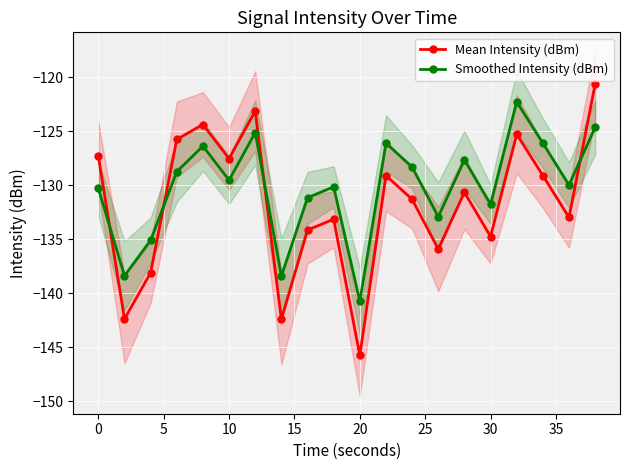

Which series ends up on top after the final intersection of Smoothed Intensity (dBm) and Mean Intensity (dBm)?

Mean Intensity (dBm)